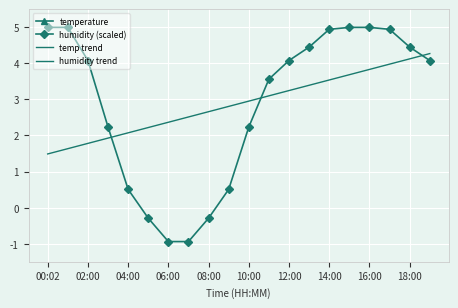

Between 13 and 19, which is larger?

13